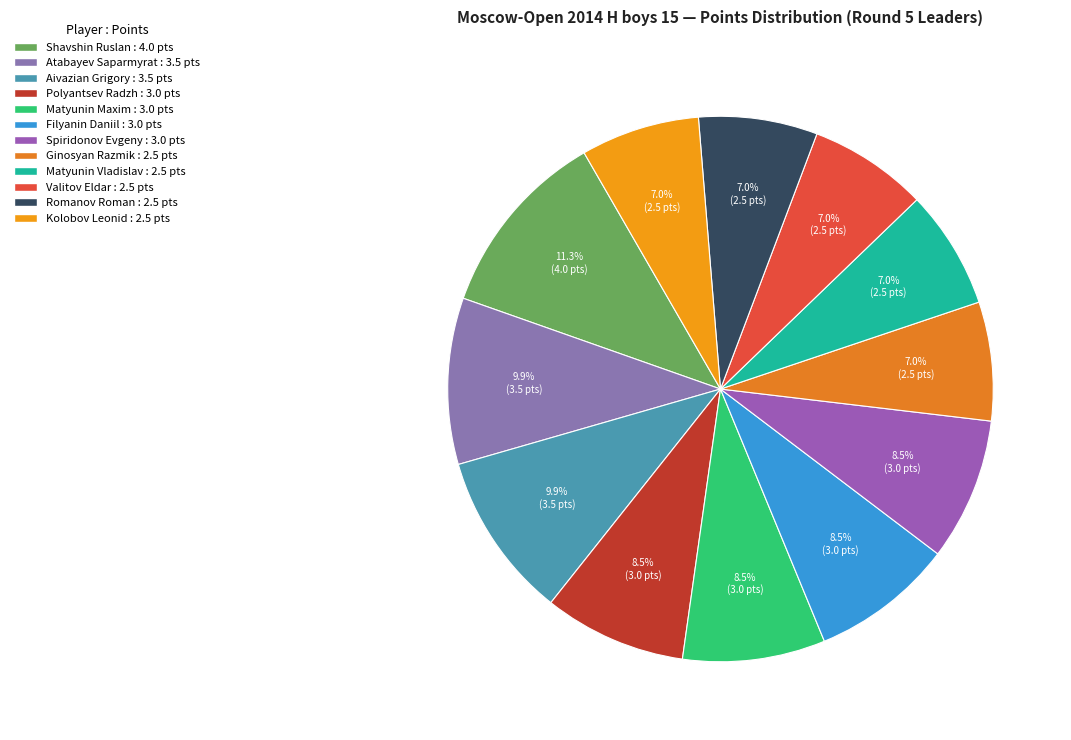

Does Ginosyan Razmik represent more than half of the total?

No